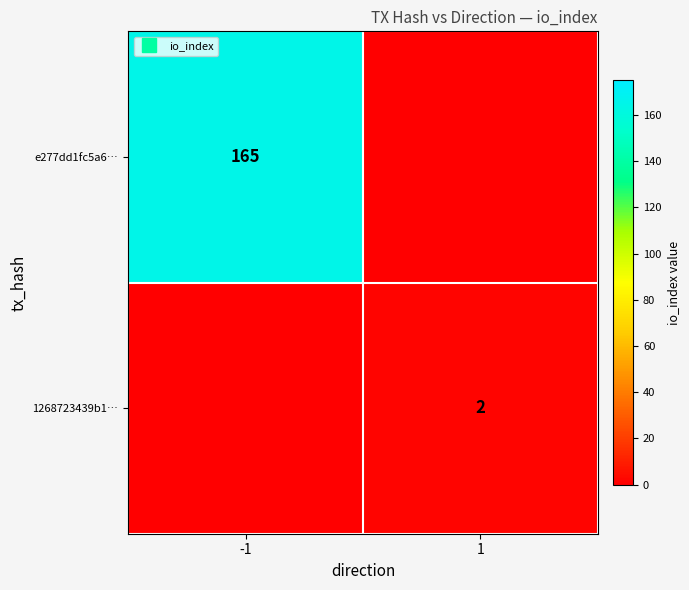

List the labels in order of e277dd1fc5a6… value, smallest first.

1, -1